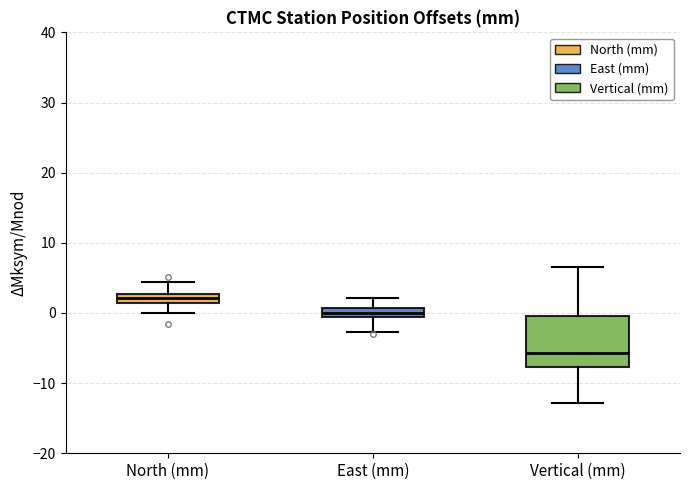

Which box's median line is the lowest?

Vertical (mm)